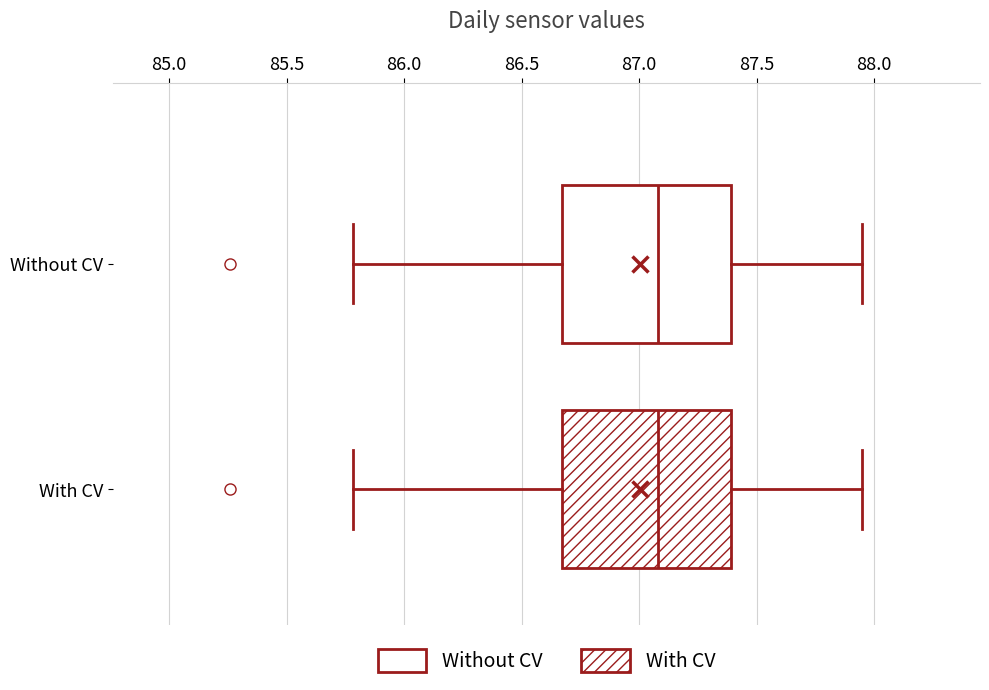

Reading bottom to top, read every box against the x-axis: the position of its median line, the range the box covers, and the ends of its whiskers. The values are not printed on the chart, so give them approximately, as read against the axis.

With CV: median 87.10, box 86.65 to 87.40, whiskers 85.80 to 87.95
Without CV: median 87.10, box 86.65 to 87.40, whiskers 85.80 to 87.95